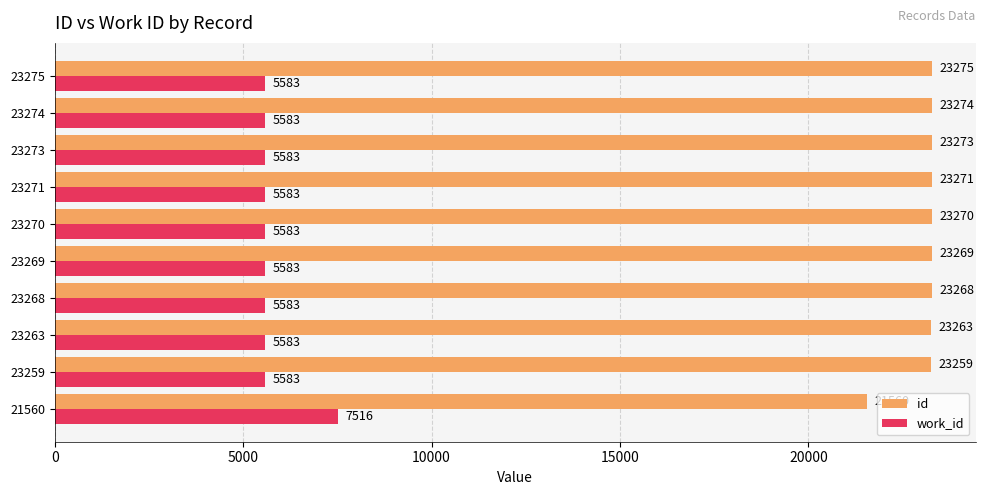

List the series in order of their overall mean, lowest first.

work_id, id